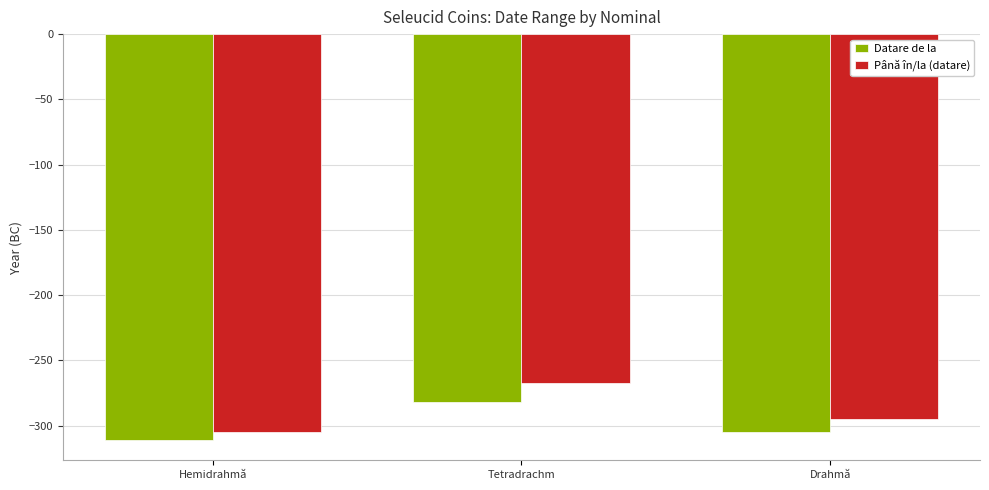

Is the value of Datare de la at Drahmă greater than the value of Până în/la (datare) at Drahmă?

No